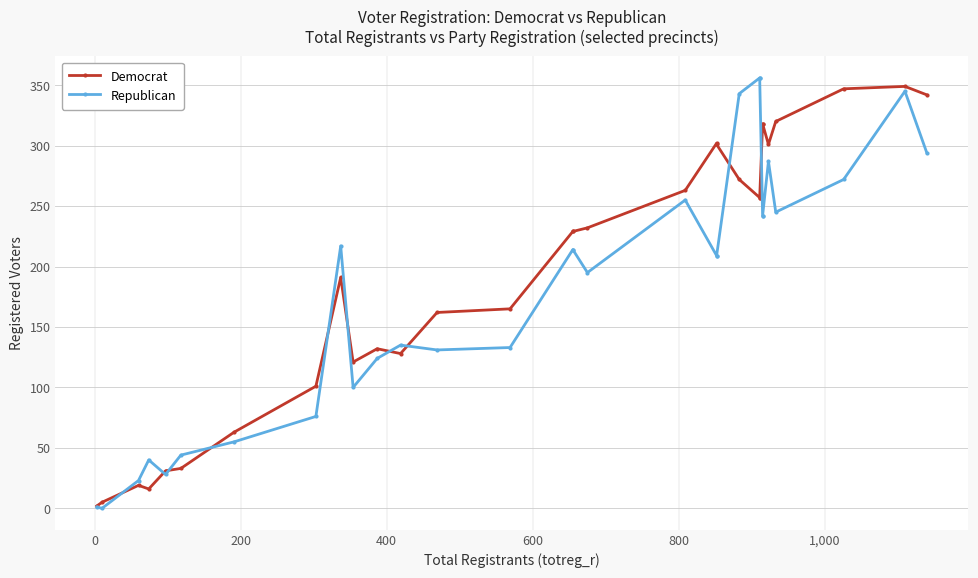

What is the difference between the maximum and second lowest values in the Republican series?

355